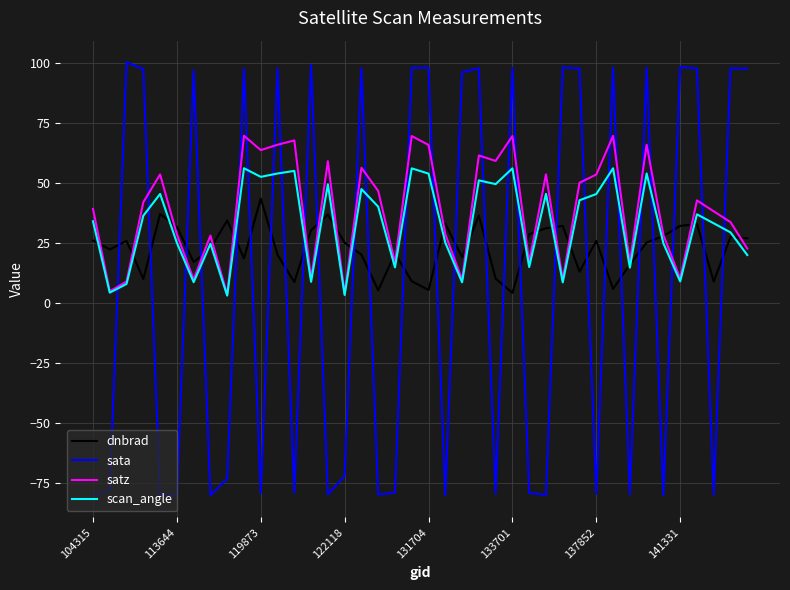

What is the greatest value displayed?

100.1